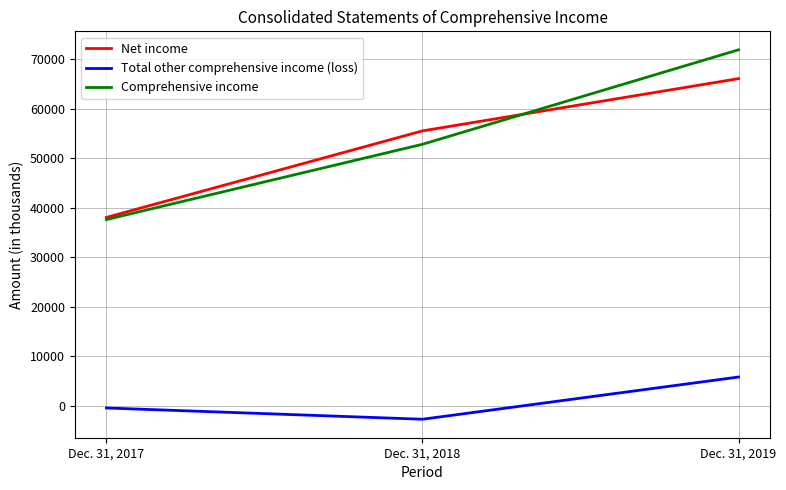

Is it true that Net income equals 66067 at Dec. 31, 2019?

True